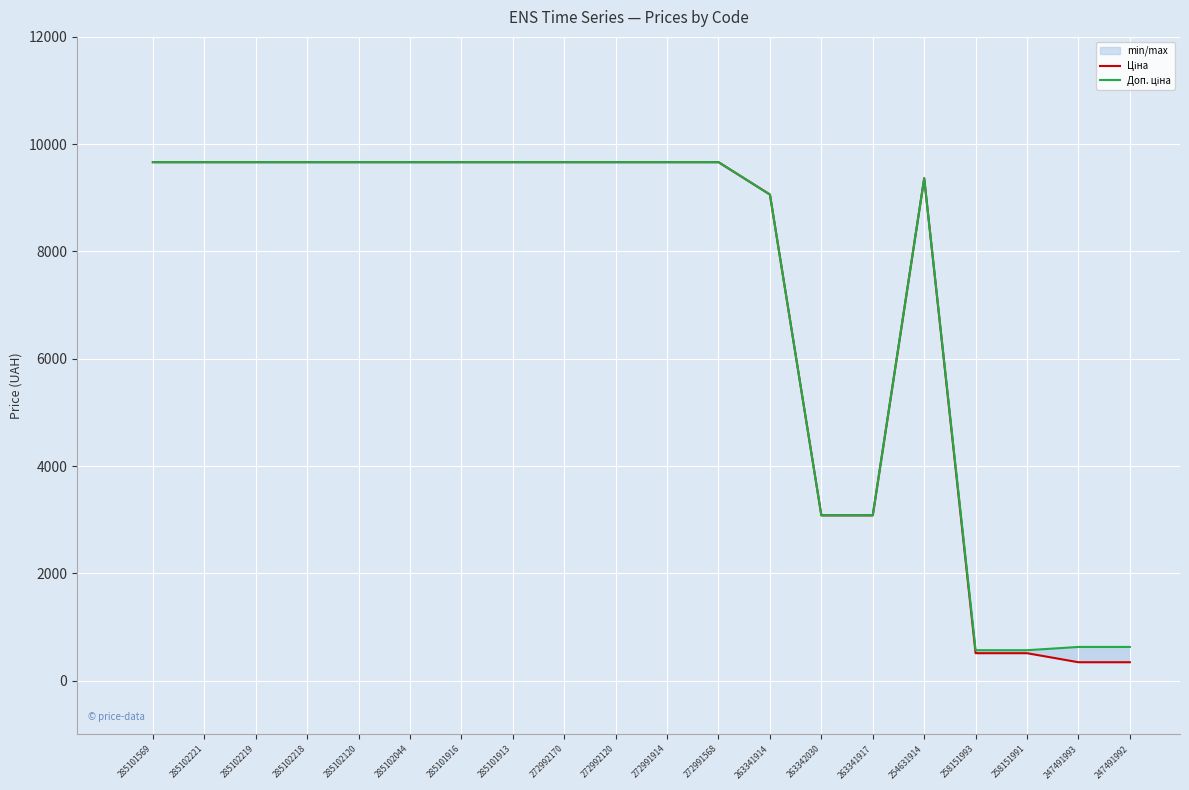

At which label does Доп. ціна first exceed 9664?

285101569